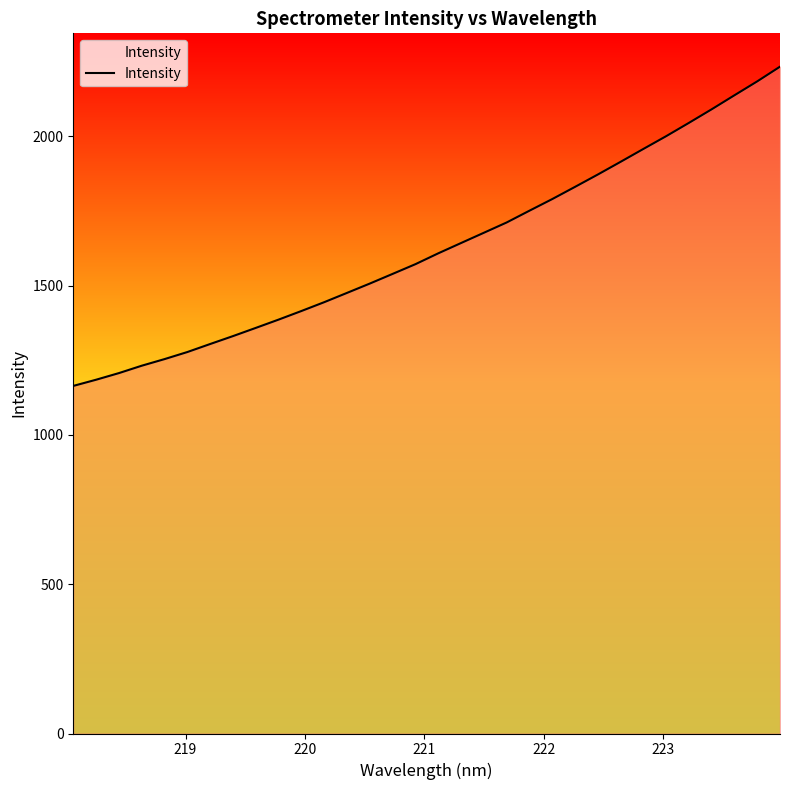

How many categories are shown in the chart?

32